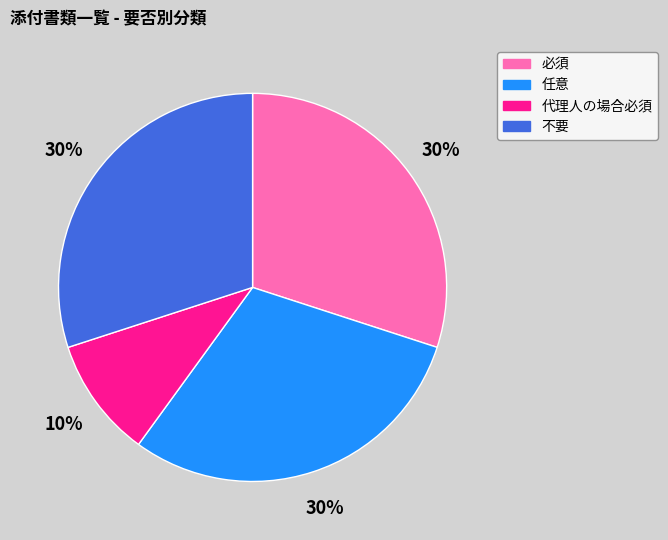

Is 代理人の場合必須 the majority of the pie?

No